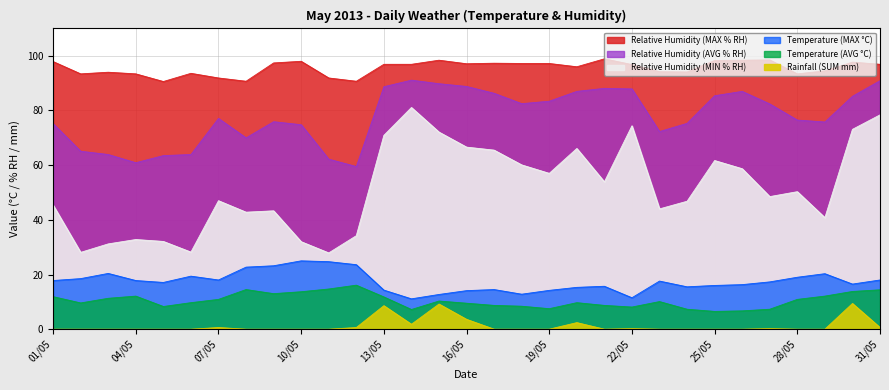

What is the label of the 13th point from the right?

19/05